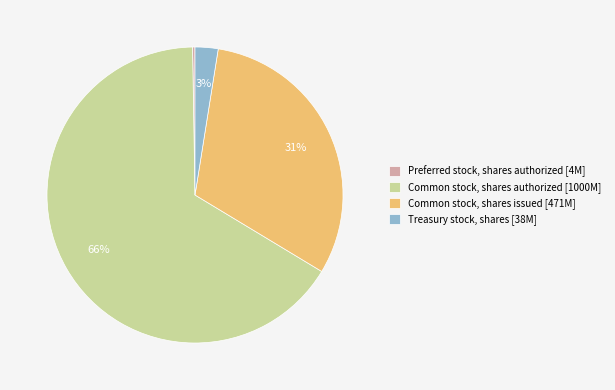

Is Common stock, shares authorized [1000M] the majority of the pie?

Yes